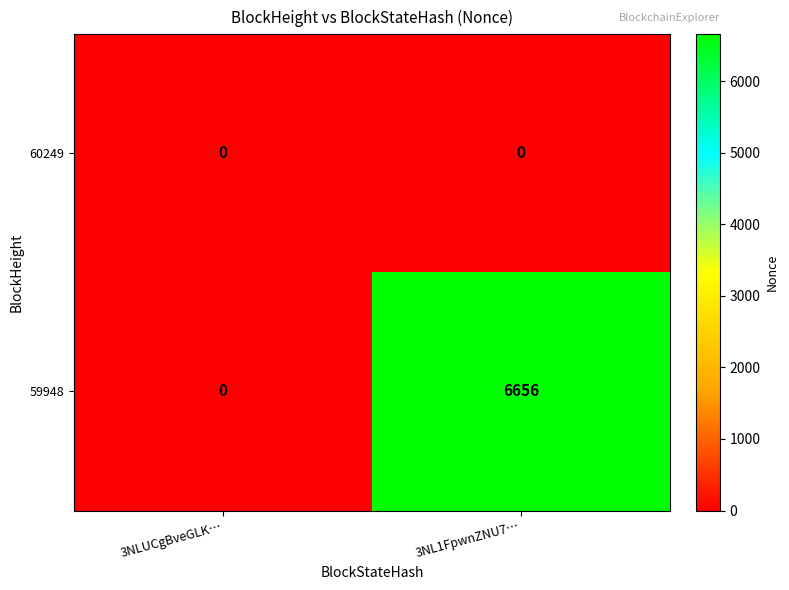

Between 3NLUCgBveGLK… and 3NL1FpwnZNU7…, which series saw the biggest shift?

59948